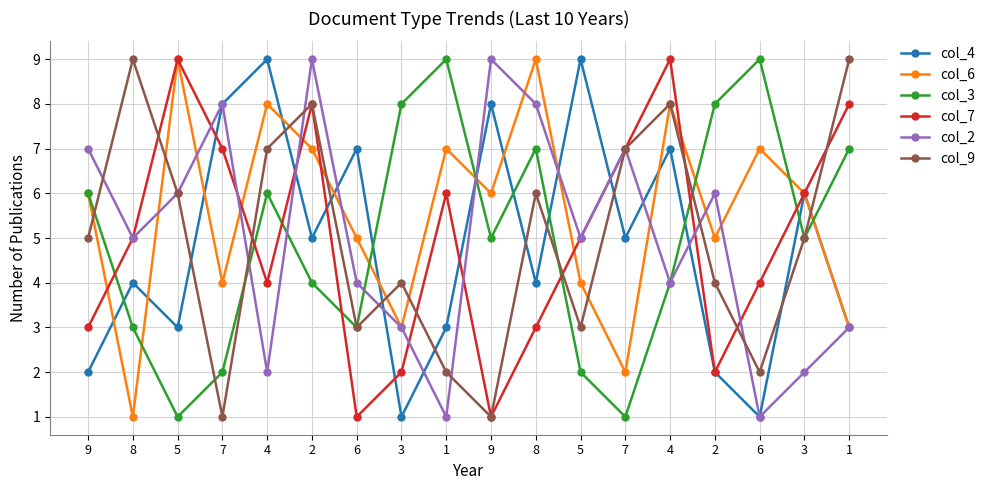

What is the difference between the maximum and minimum values in the col_3 series?

8